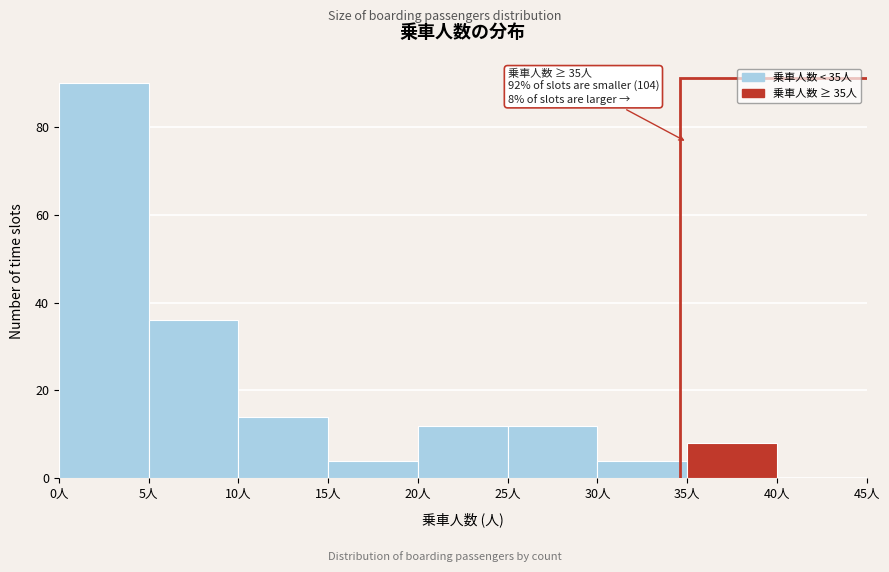

Over which range of the x-axis is the bar tallest?

0 to 5